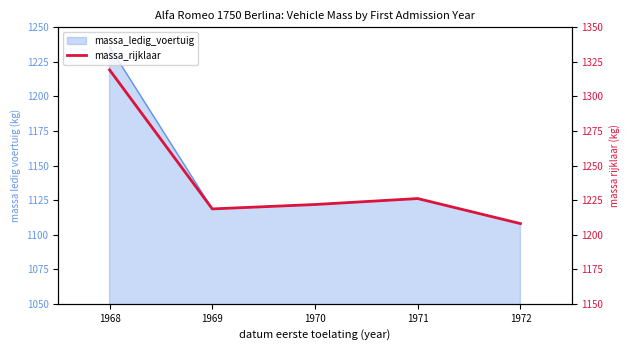

What is the change in value from 1968 to 1972?

-111.2